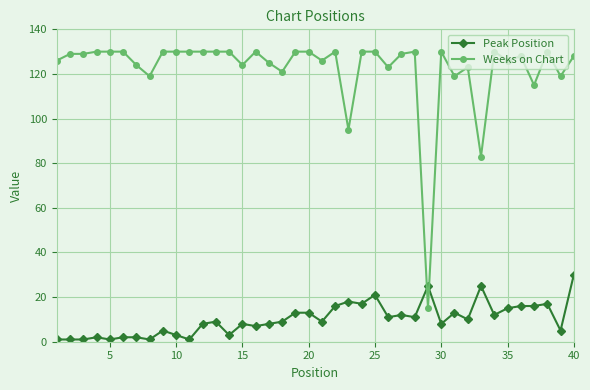

How many data points does each series have?

40